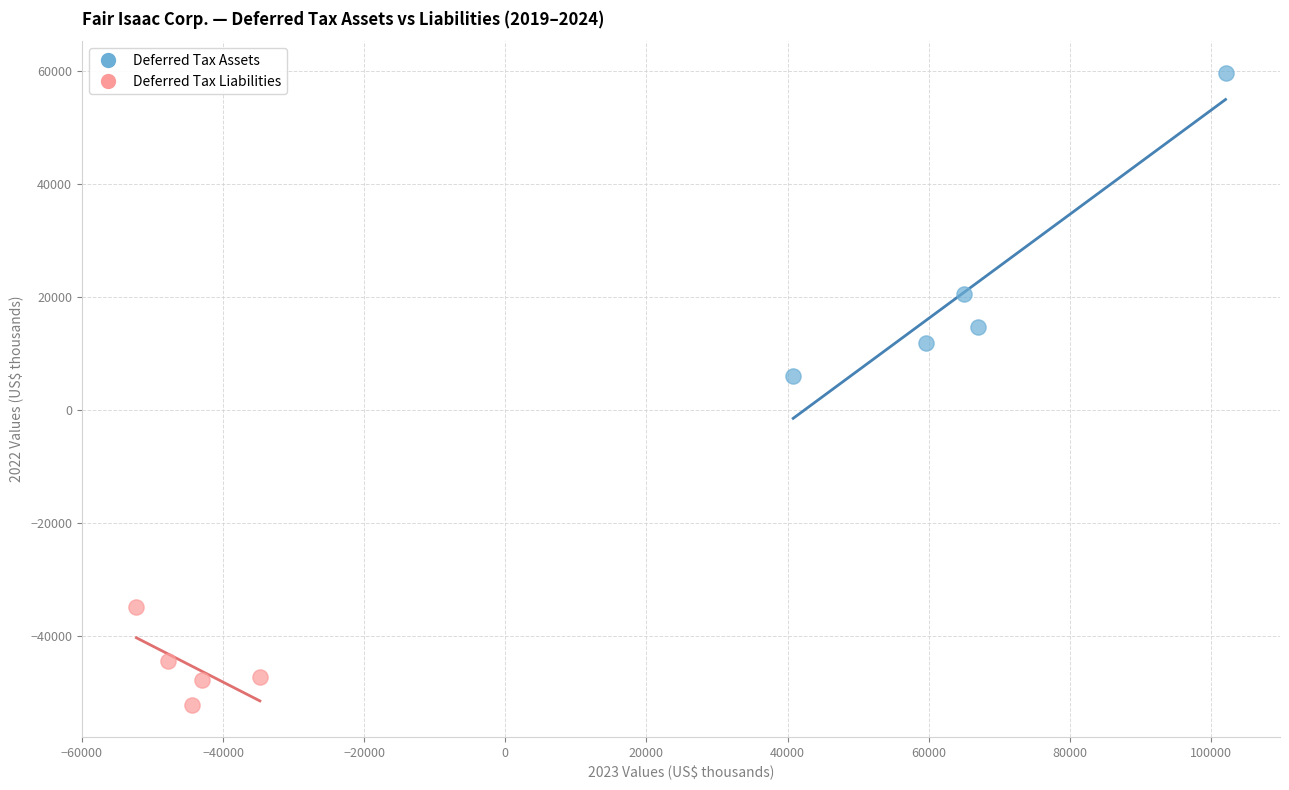

Which series reaches the minimum Y coordinate?

Deferred Tax Liabilities